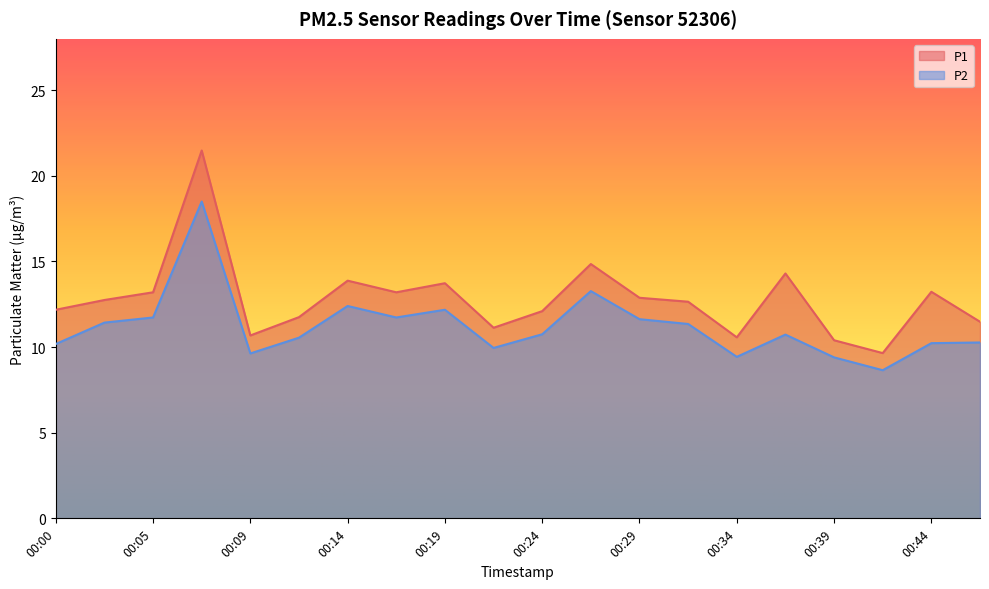

Is it true that P1 equals 10.7 at 00:09?

True